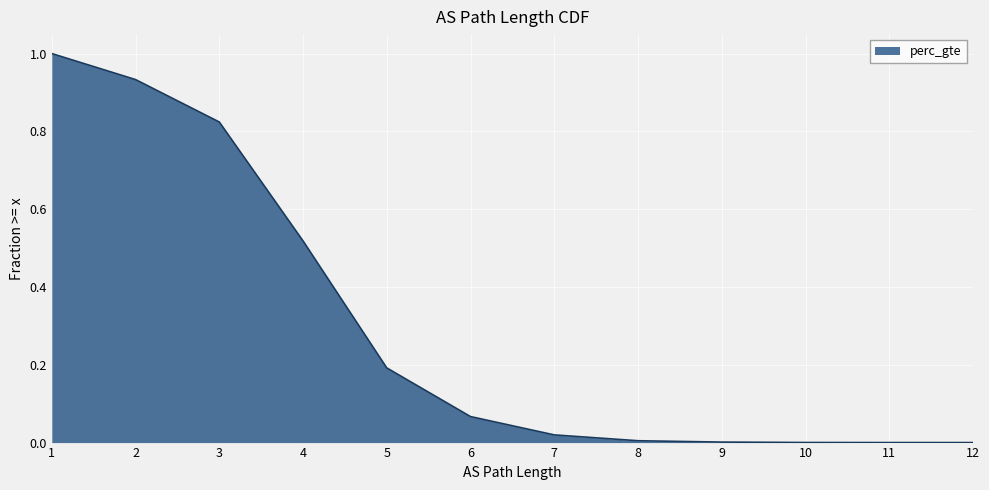

The chart shows a value of 0.0 at 9. True or false?

True